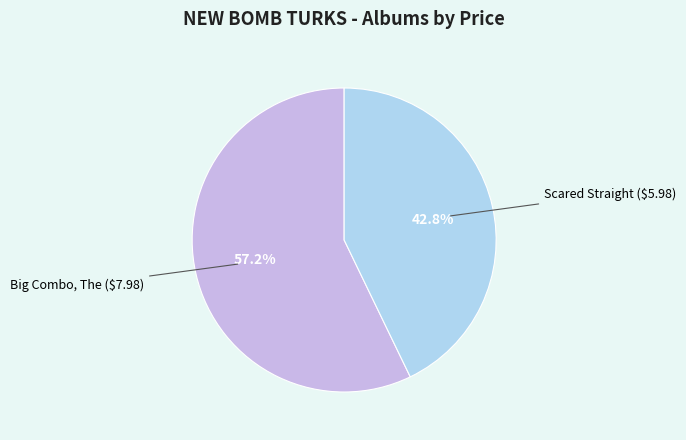

Is there any slice that represents more than half of the pie?

Yes